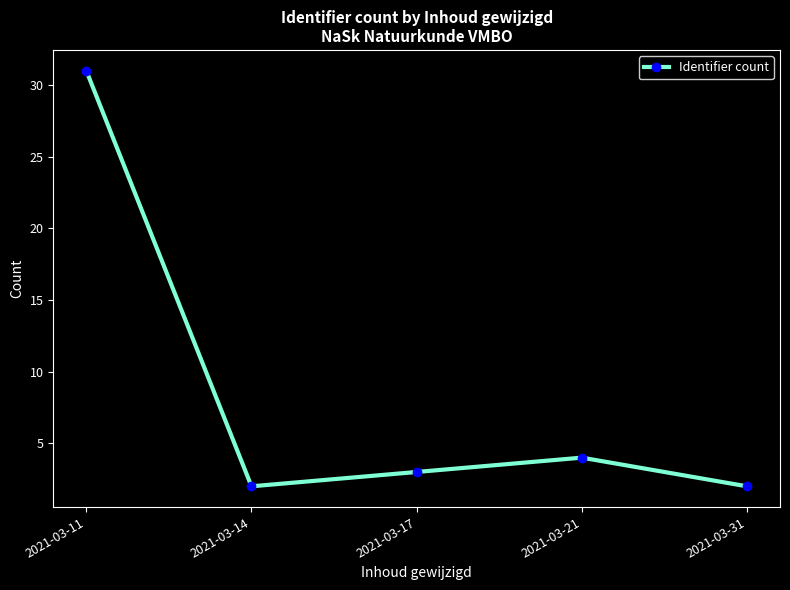

The chart shows a value of 2 at 2021-03-31. True or false?

True